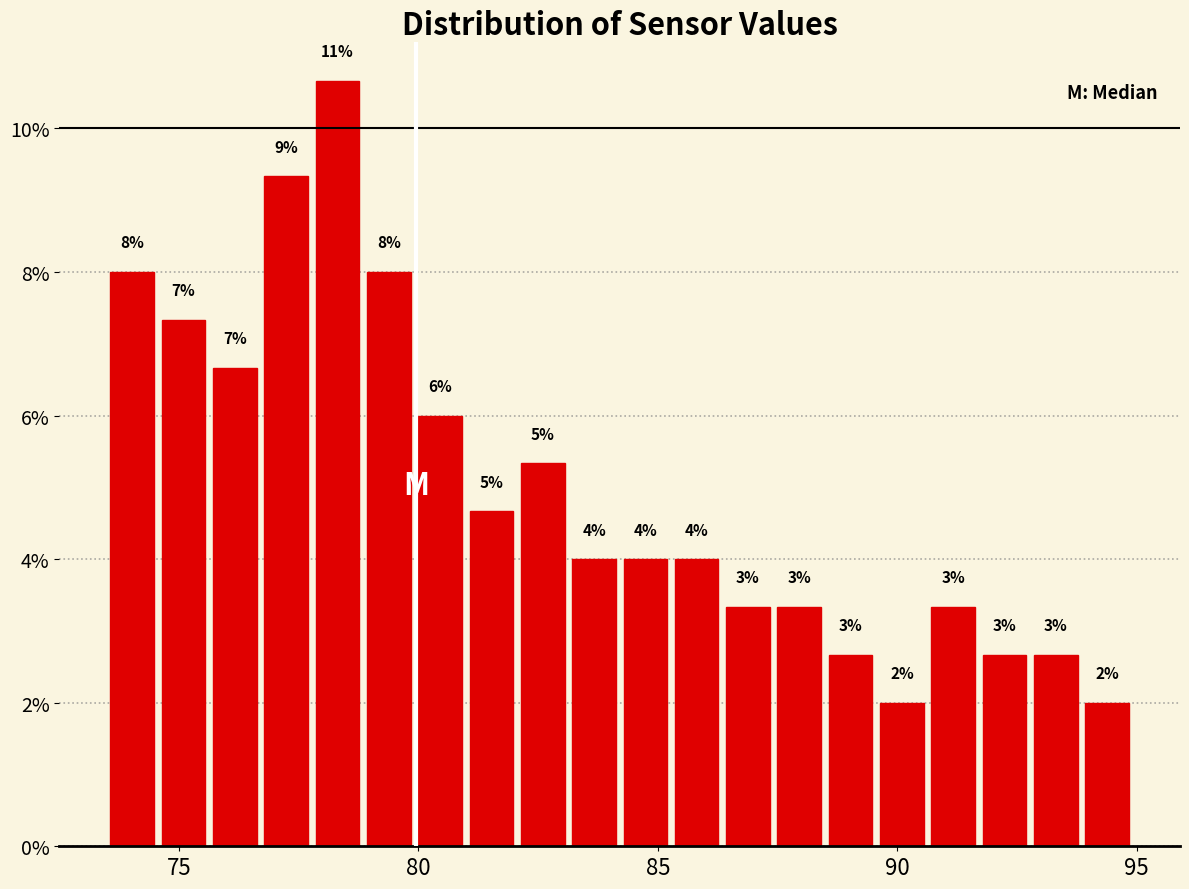

Around what value on the x-axis is the tallest bar? Give the approximate position of its centre, as read against the axis.

78.5